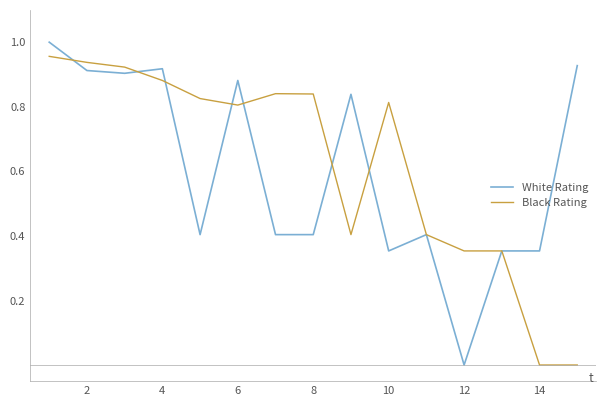

Reading left to right, list all the values displayed in this chart.

White Rating: 1.0	0.9	0.9	0.9	0.4	0.9	0.4	0.4	0.8	0.4	0.4	0.0	0.4	0.4	0.9
Black Rating: 1.0	0.9	0.9	0.9	0.8	0.8	0.8	0.8	0.4	0.8	0.4	0.4	0.4	0.0	0.0